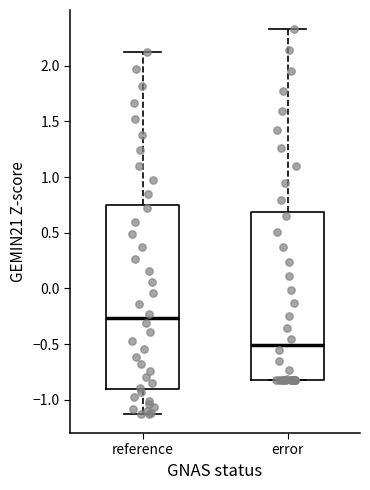

Reading left to right, read every box against the y-axis: the position of its median line, the range the box covers, and the ends of its whiskers. The values are not printed on the chart, so give them approximately, as read against the axis.

reference: median -0.25, box -0.90 to 0.75, whiskers -1.15 to 2.10
error: median -0.50, box -0.85 to 0.70, whiskers -0.85 to 2.35